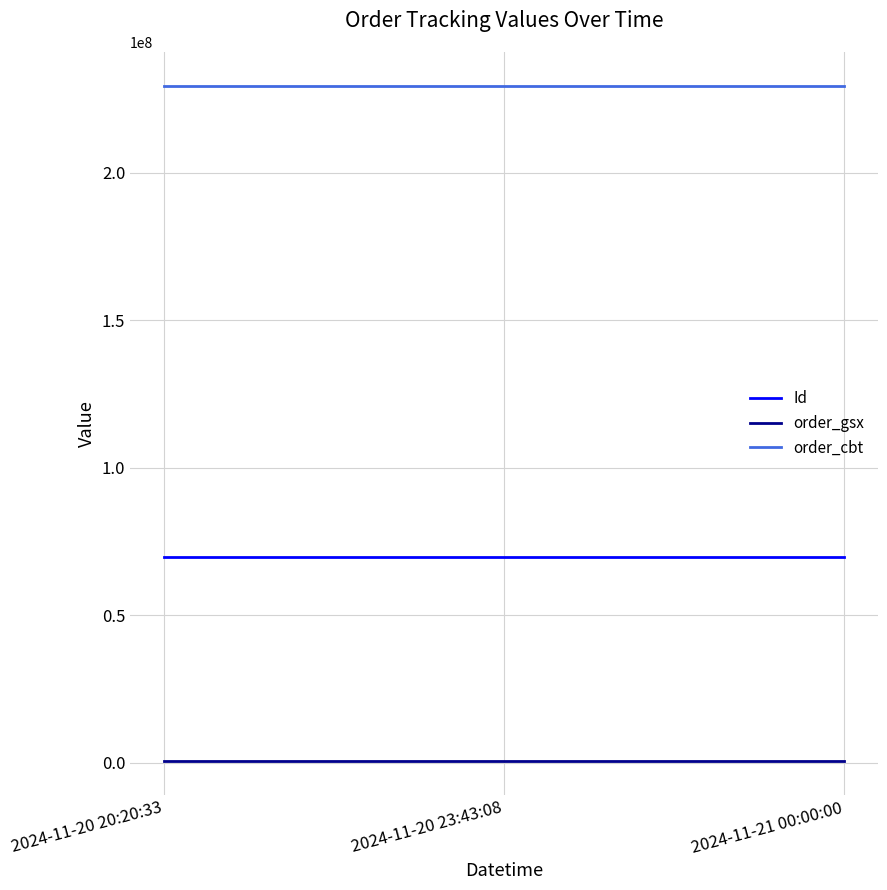

Is it true that Id equals 69871377 at 2024-11-21 00:00:00?

True